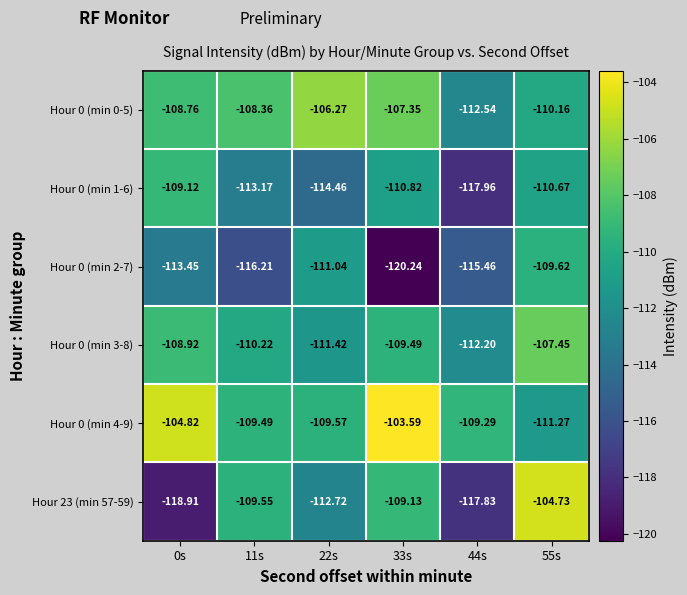

Is the value of Hour 0 (min 2-7) at 0s greater than the value of Hour 0 (min 3-8) at 11s?

No